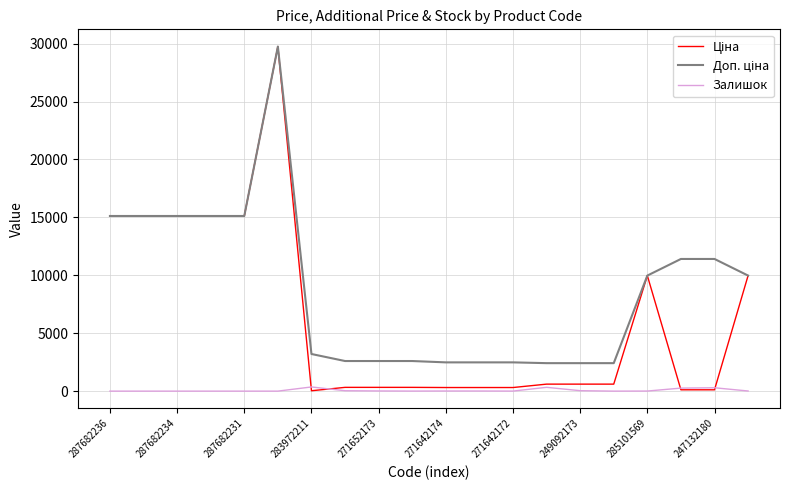

How many lines are shown in the chart?

3